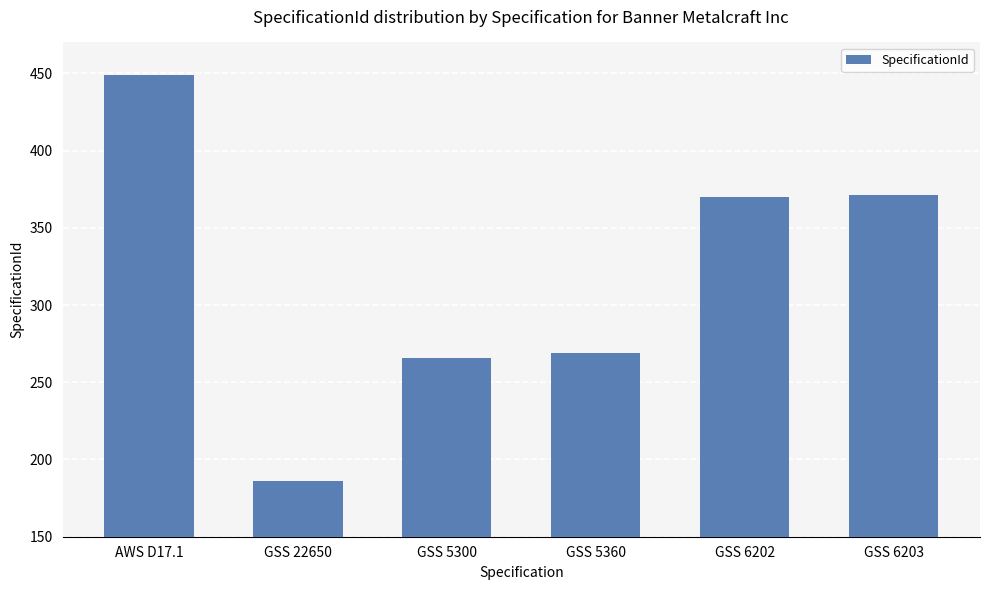

What is the greatest value displayed?

449